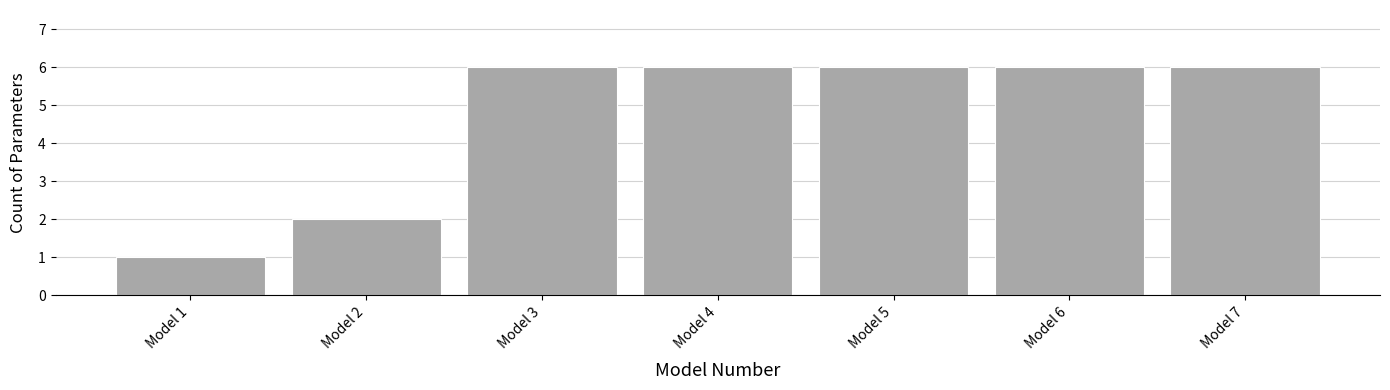

How tall is the bar that spans 1.5 to 2.5 on the x-axis? The values are not printed on the chart, so give them approximately, as read against the axis.

2